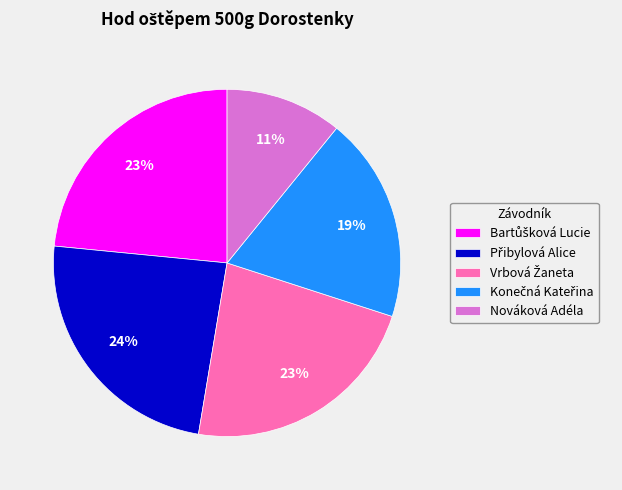

Which slice is the smallest?

Nováková Adéla